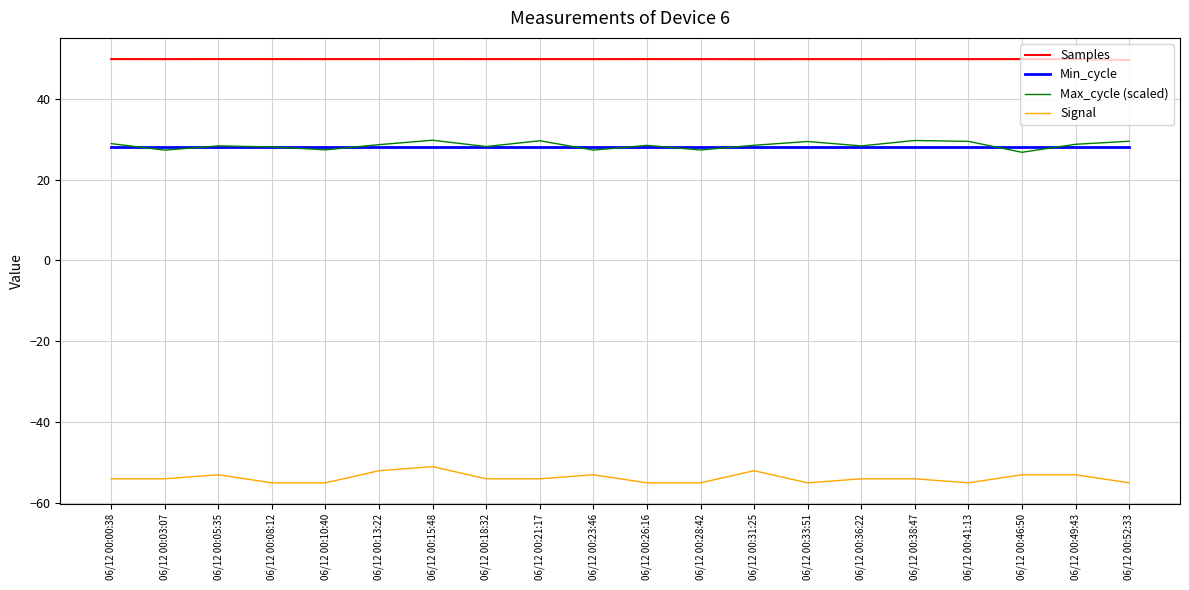

What are all the series names shown in the legend?

Samples, Min_cycle, Max_cycle (scaled), Signal